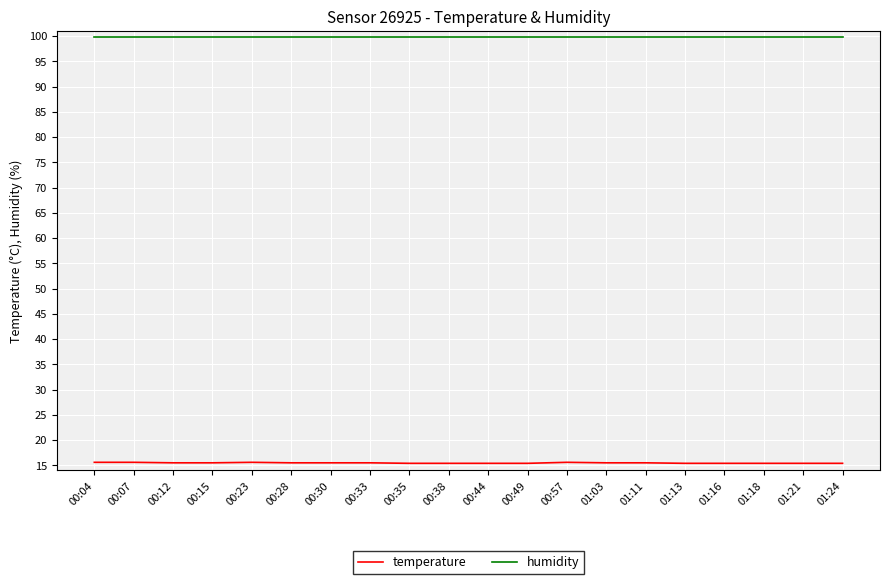

What is the sum of the temperature values at 00:15 and 00:28?

31.0